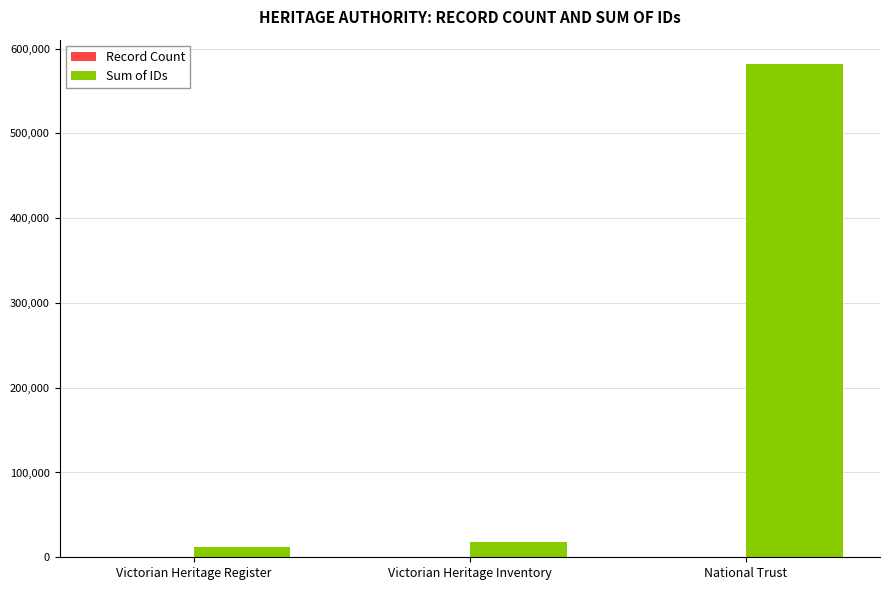

Which series has the largest total across all categories?

Sum of IDs